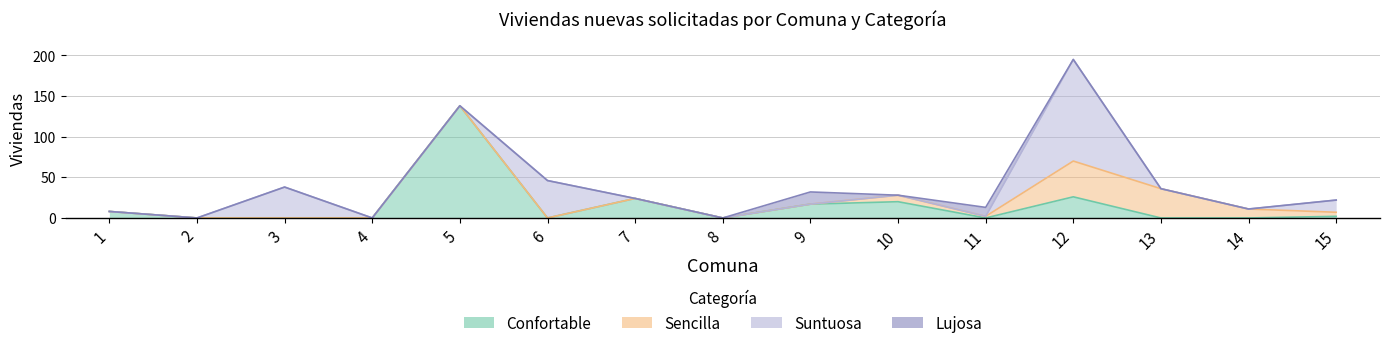

The Sencilla series shows 0 at 9. True or false?

True